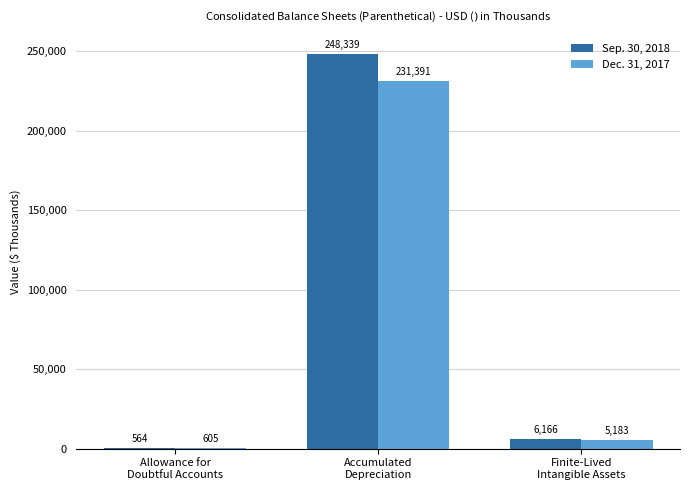

Reading left to right, what are all the values shown in this chart?

Sep. 30, 2018: 564	248339	6166
Dec. 31, 2017: 605	231391	5183